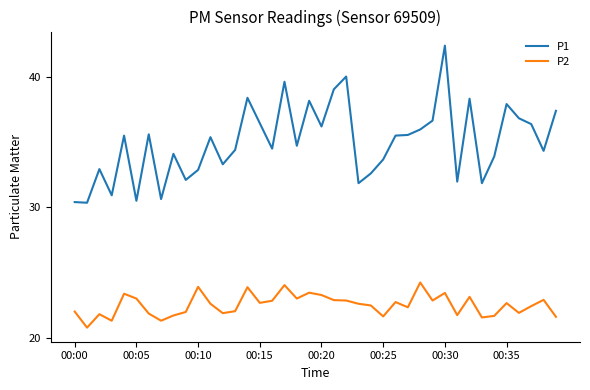

List the series in order of their peak value, highest first.

P1, P2